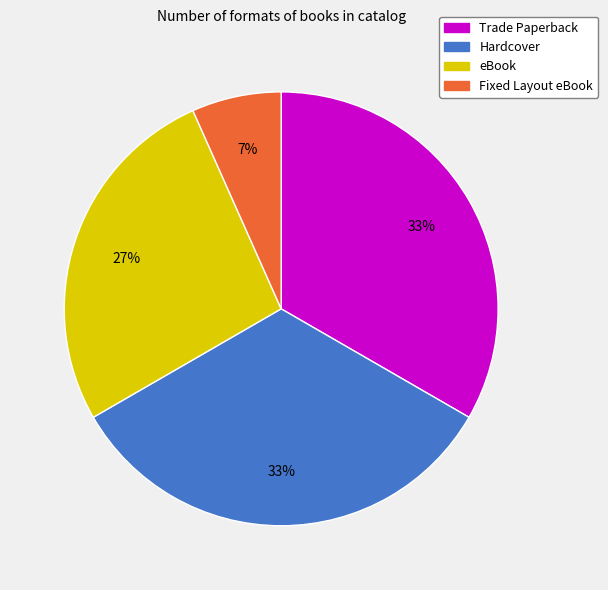

To the nearest percent, what percentage of the pie is eBook?

27%